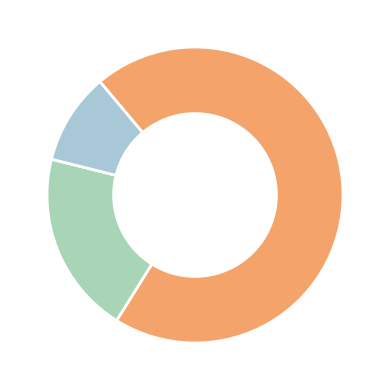

How many slices are in this pie chart?

3